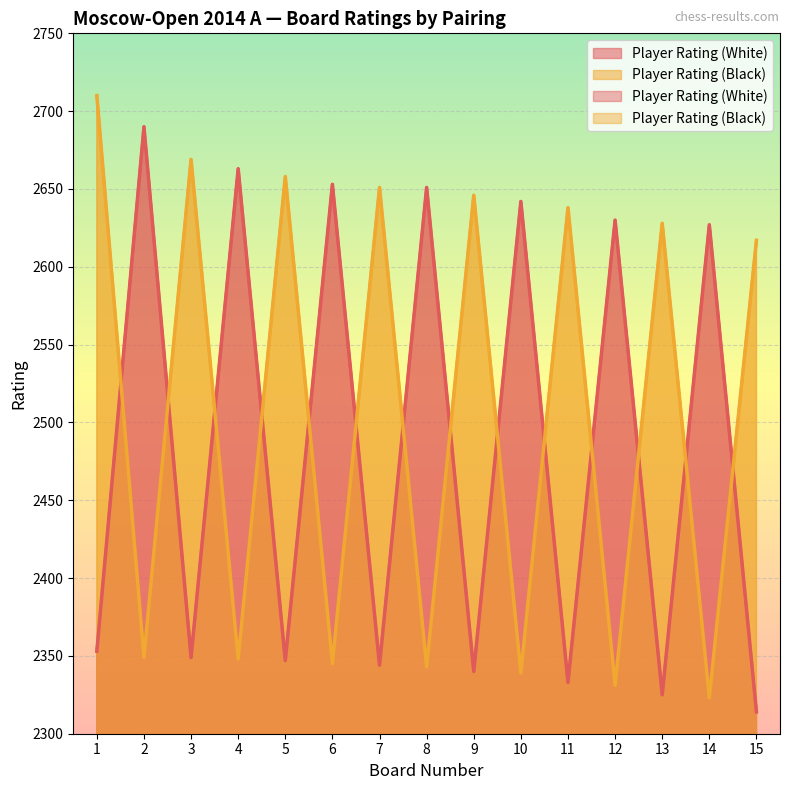

What is the spread (max minus min) of values at 13?

303